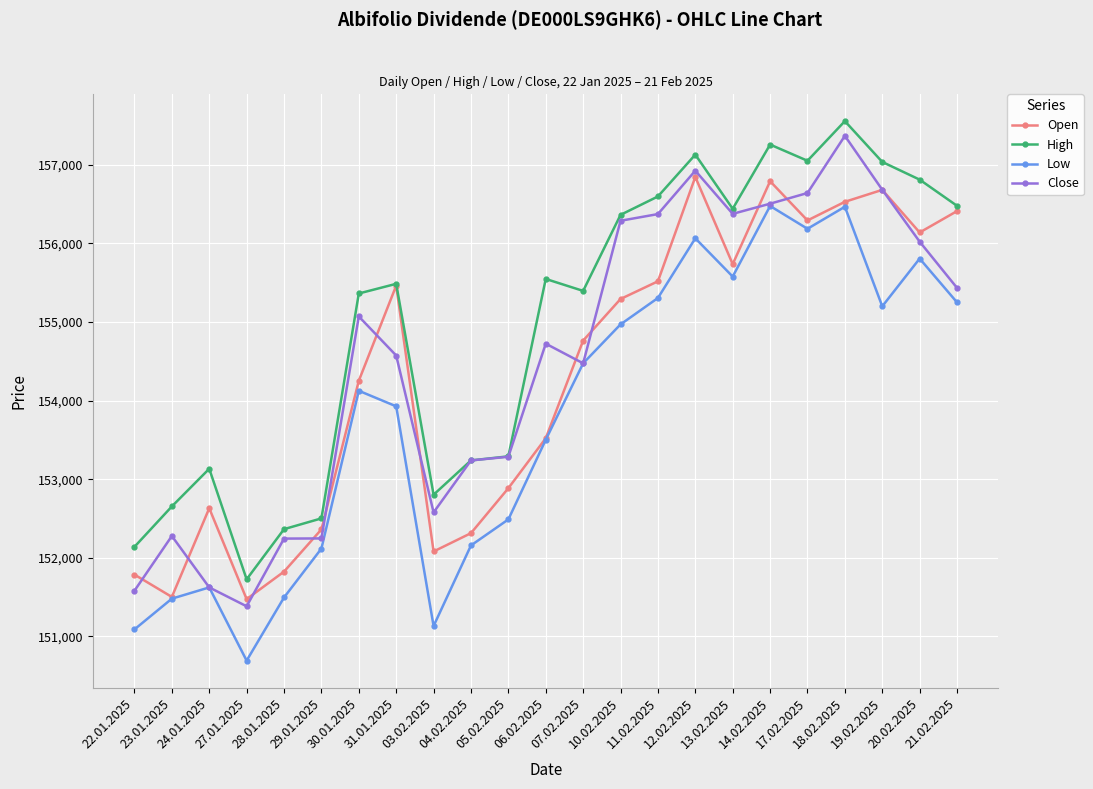

What is the total value across all series at 12.02.2025?

626960